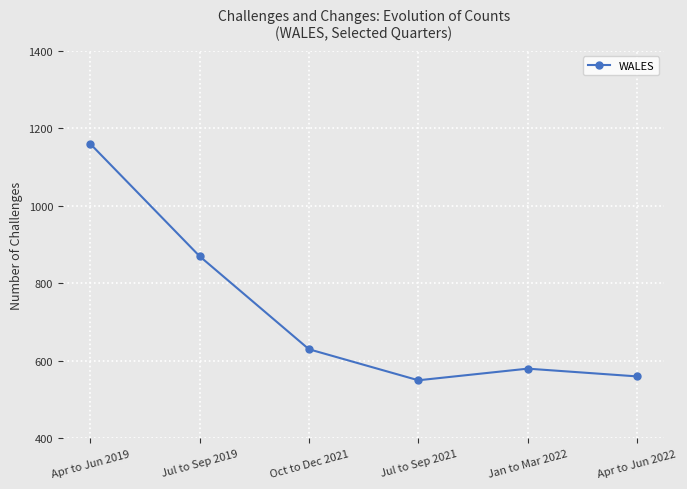

What is the ratio of the value at Apr to Jun 2022 to the value at Oct to Dec 2021?

0.9